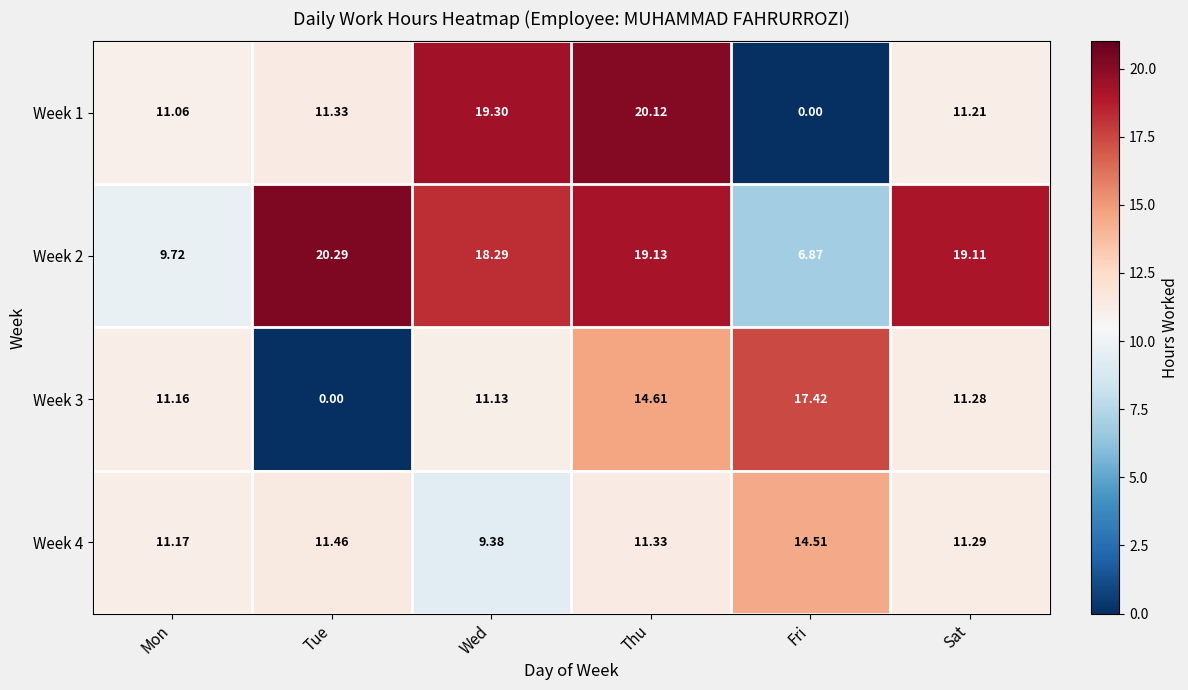

Where does the Week 4 series first go above 11?

Mon